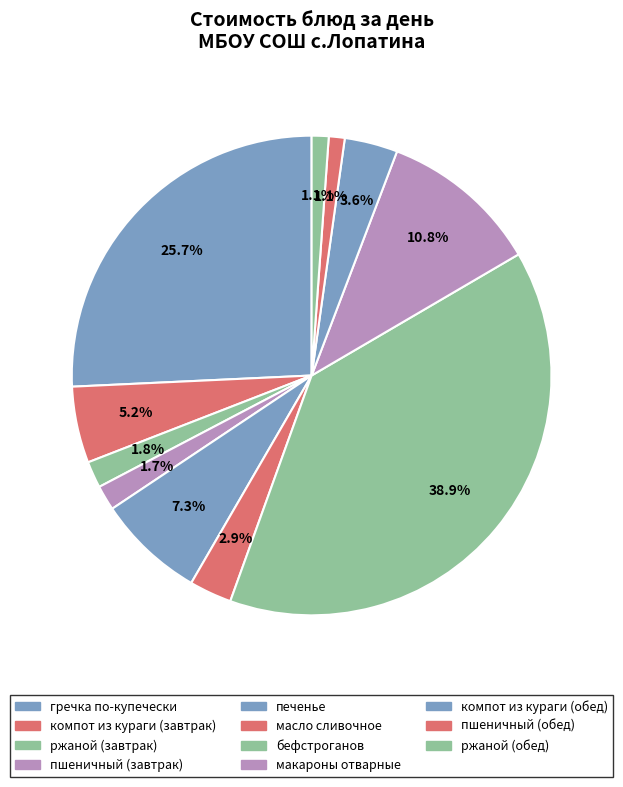

Count the number of slices in the pie.

11